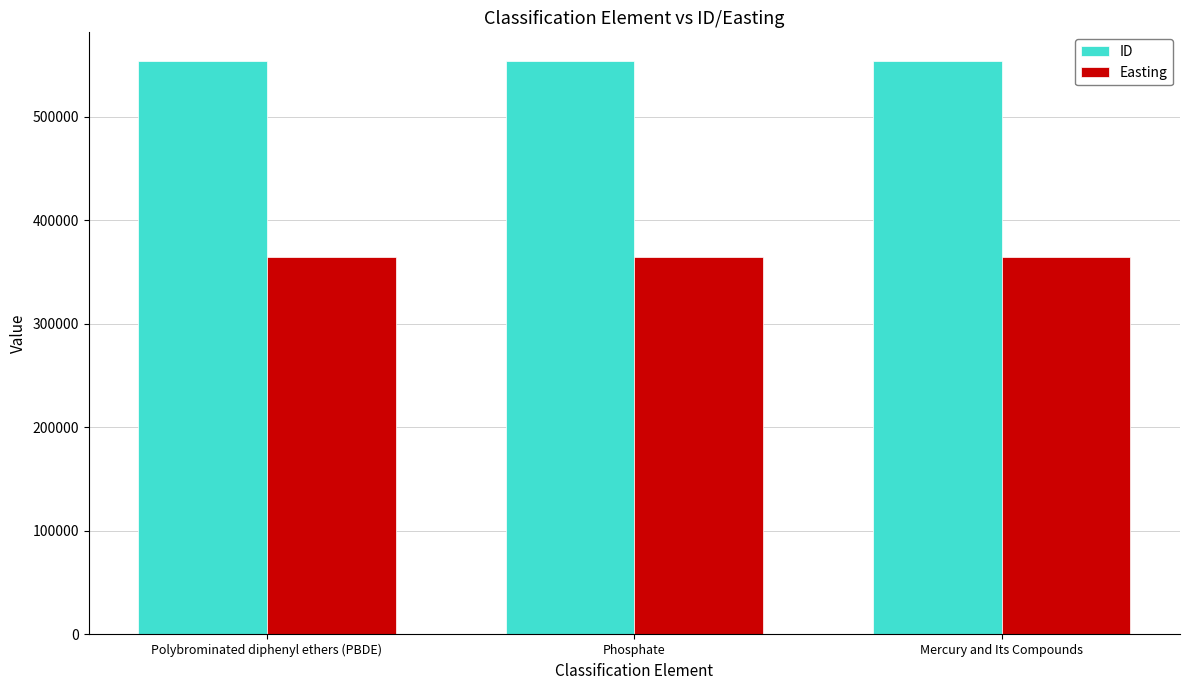

What is the difference between the highest and lowest values at Mercury and Its Compounds?

189614